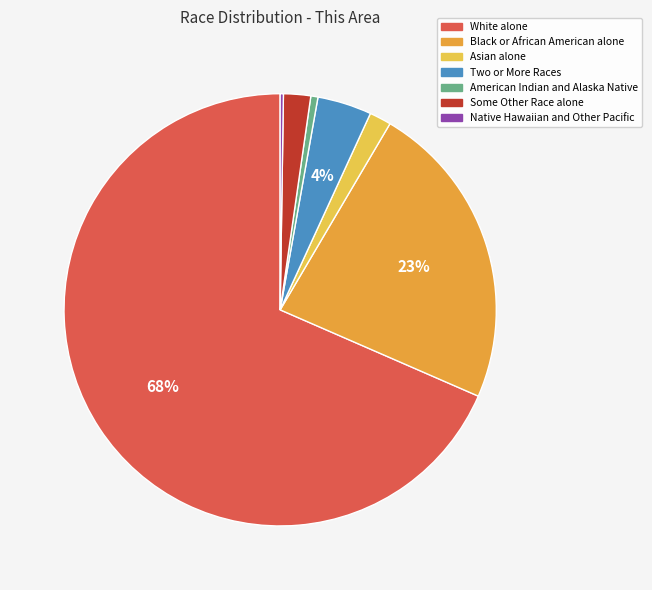

To the nearest percent, what portion does Two or More Races represent?

4%